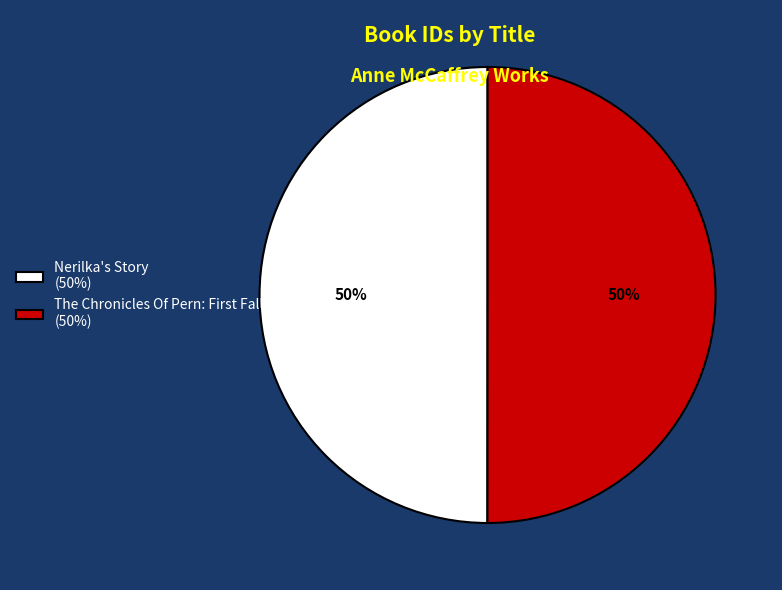

To the nearest percent, what portion does Nerilka's Story (50%) represent?

50%